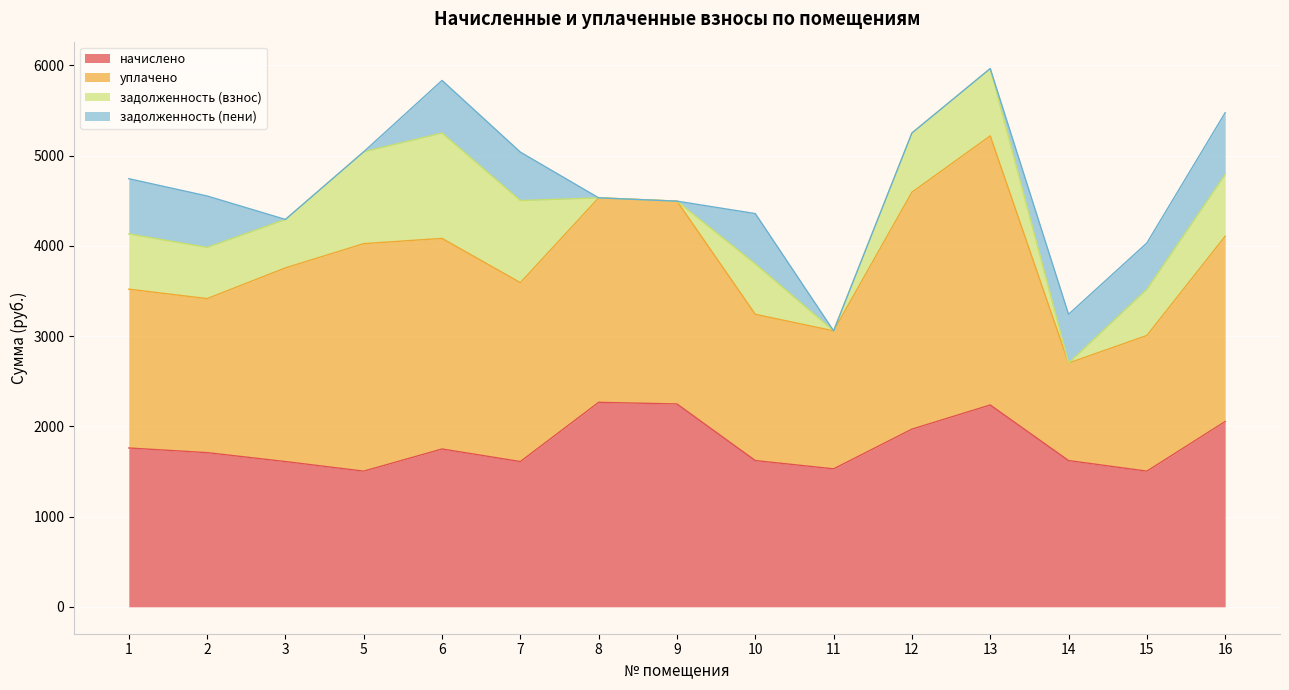

Which series has the largest total across all categories?

уплачено